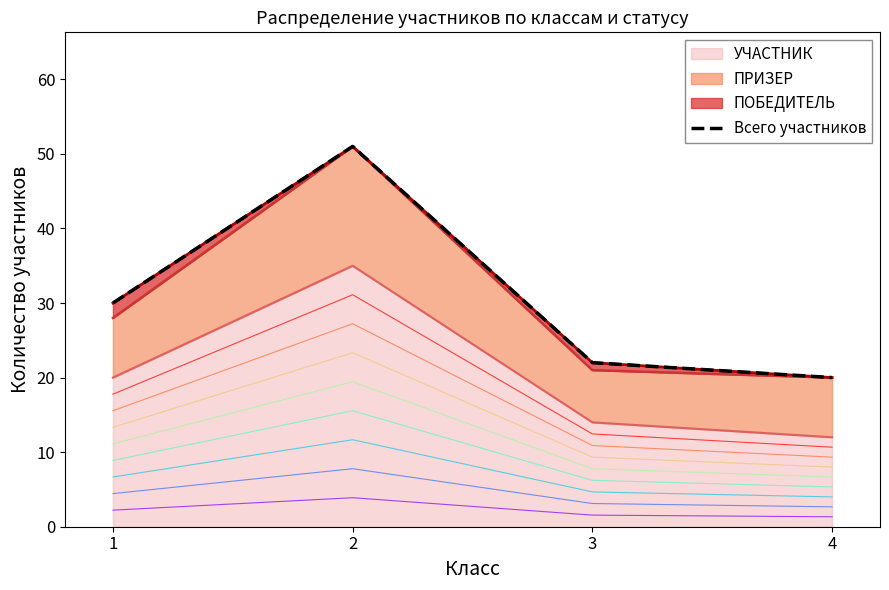

Where is the first local maximum?

2